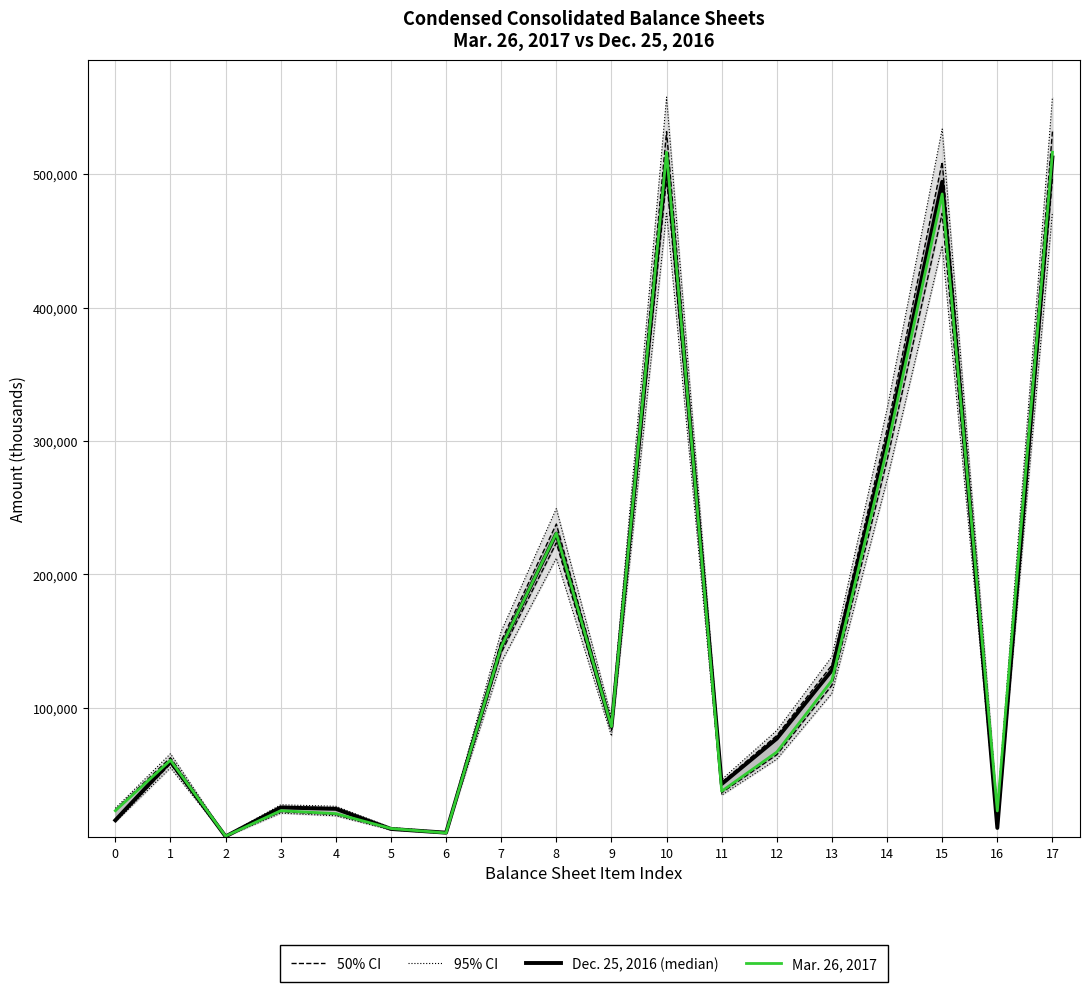

True or false: 95% CI has a value of 10682.8 at 6.

False